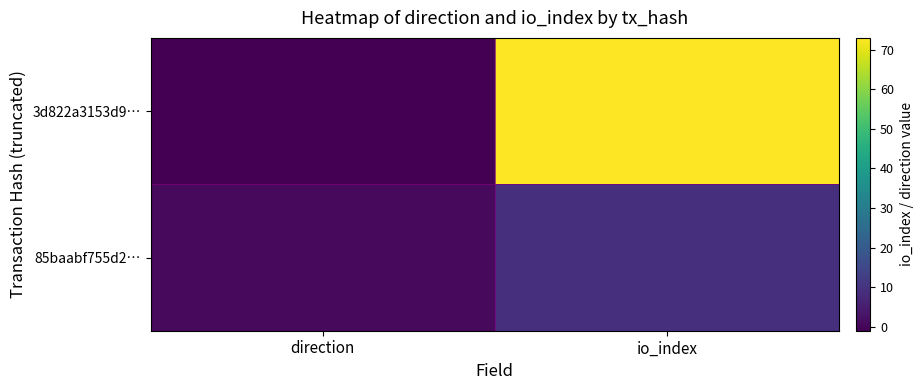

Which series changed the most between direction and io_index?

3d822a3153d9…